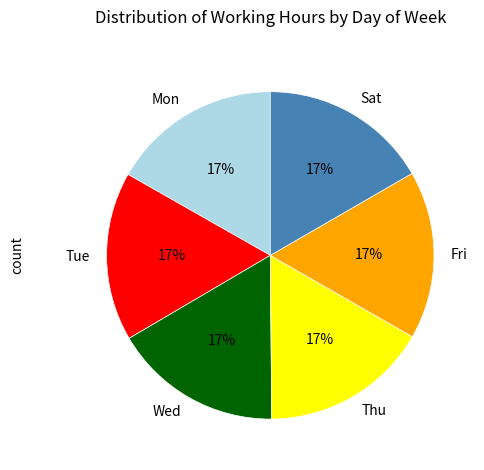

Count the number of slices in the pie.

6